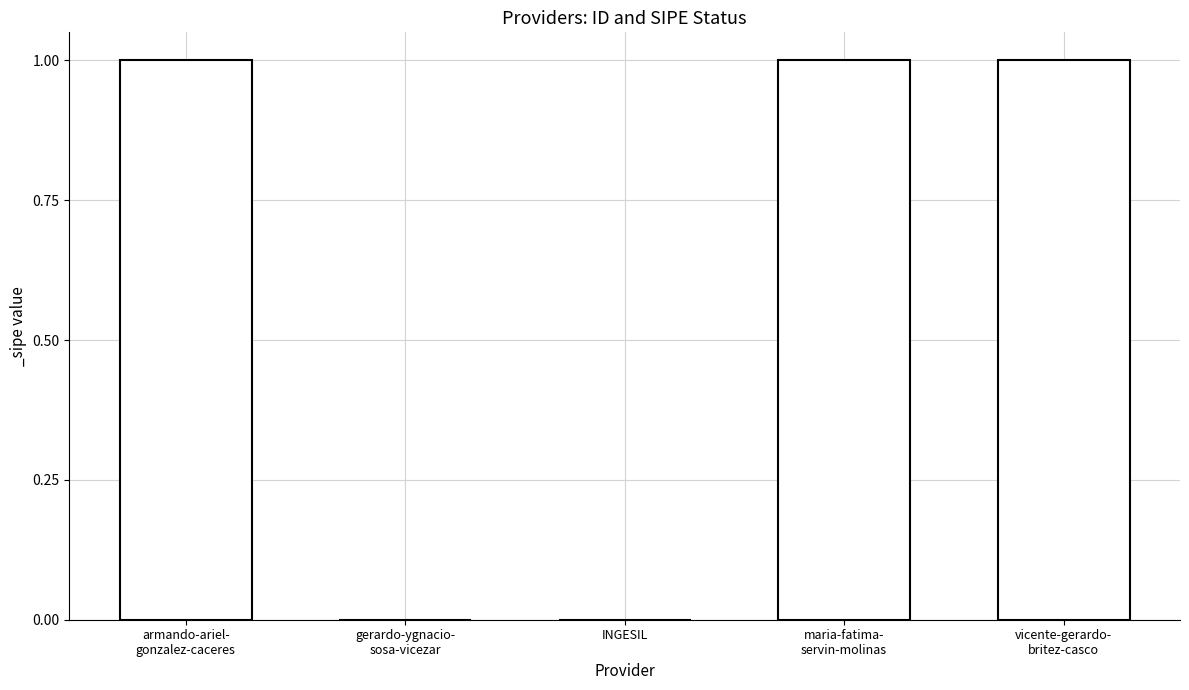

What is the sum of all values?

3